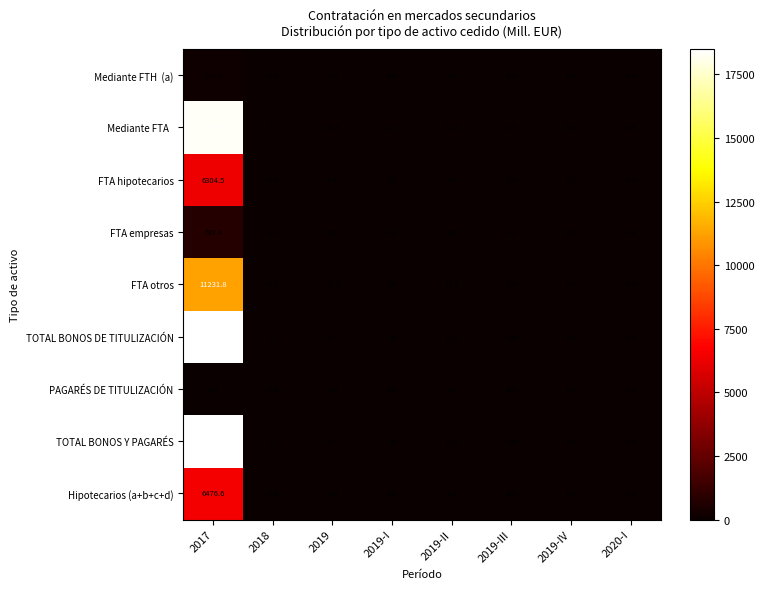

At which label does TOTAL BONOS DE TITULIZACIÓN first exceed 7?

2017